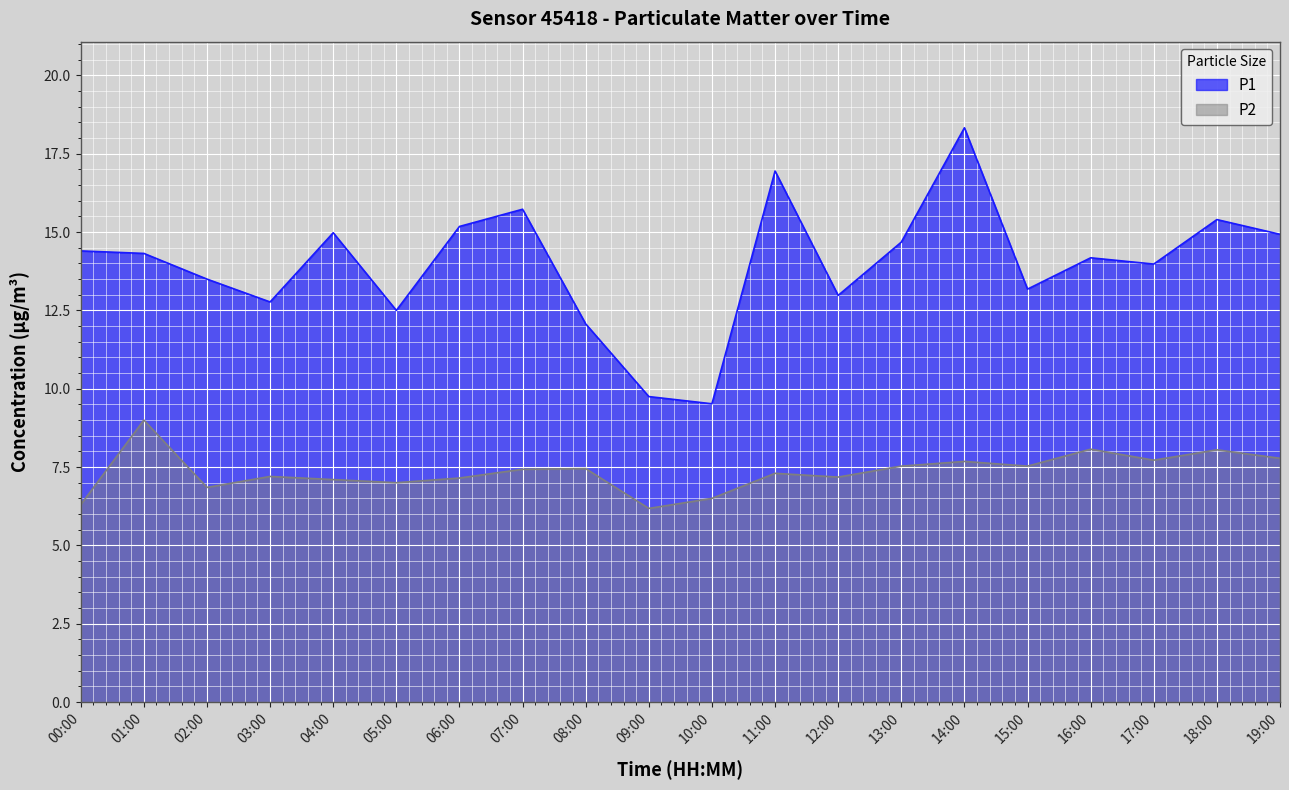

The P1 series shows 21.6 at 15:00. True or false?

False